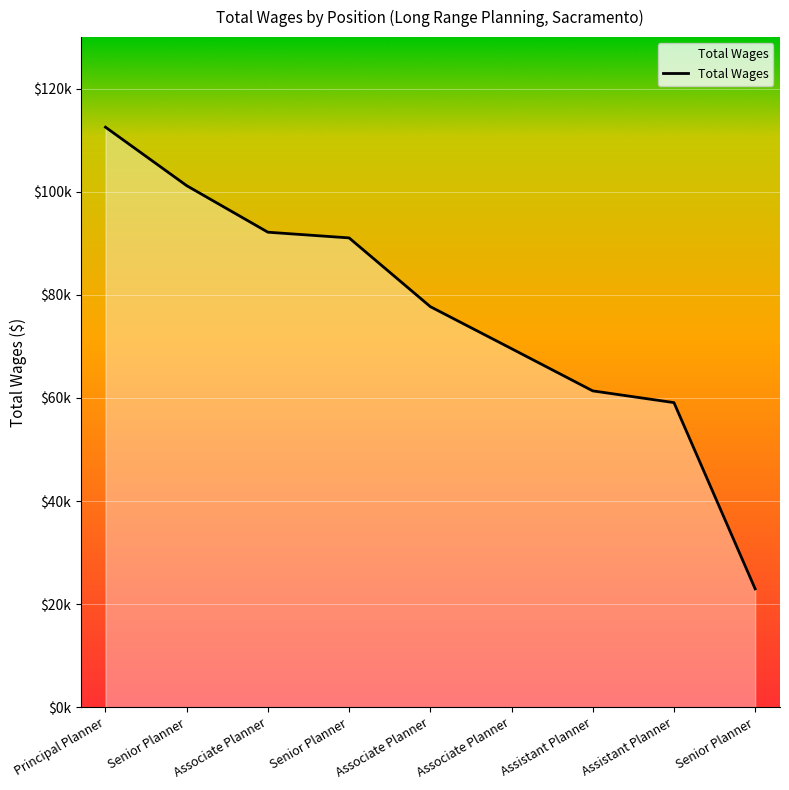

Does the chart have visible grid lines?

Yes